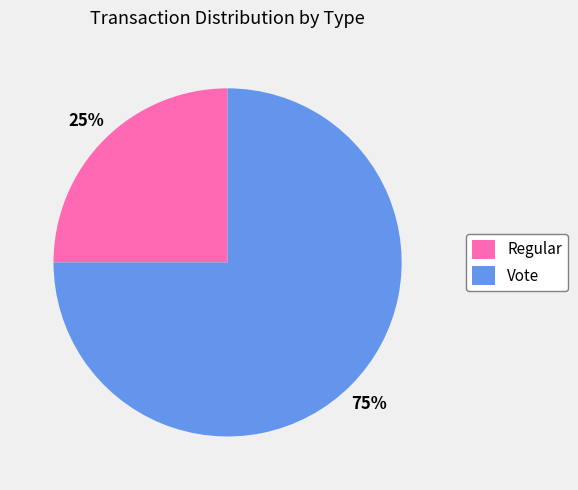

Which slice represents more than half of the pie?

Vote